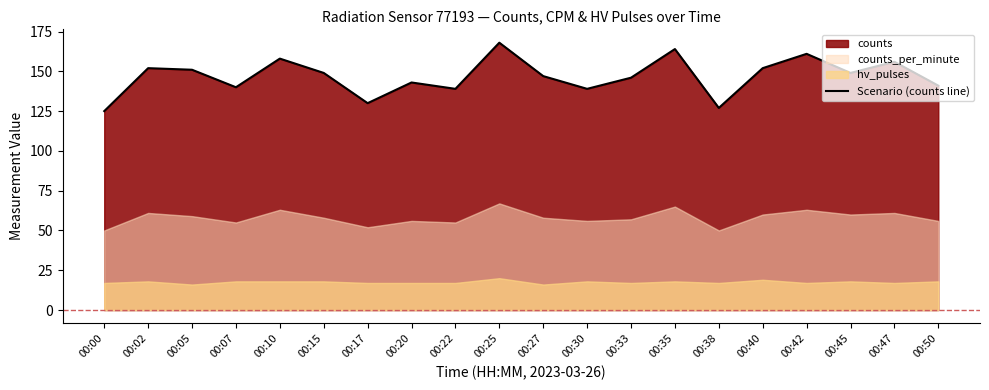

True or false: the data has more than 1 interior local peaks.

True